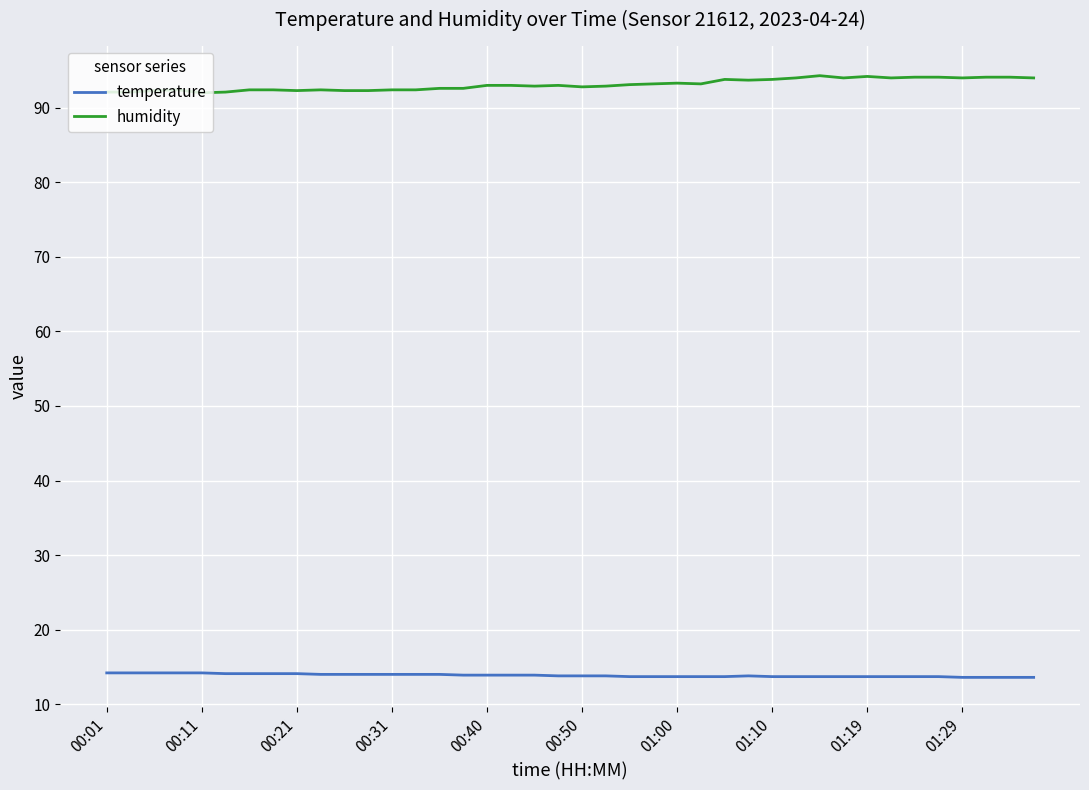

True or false: temperature and humidity cross at least once.

False